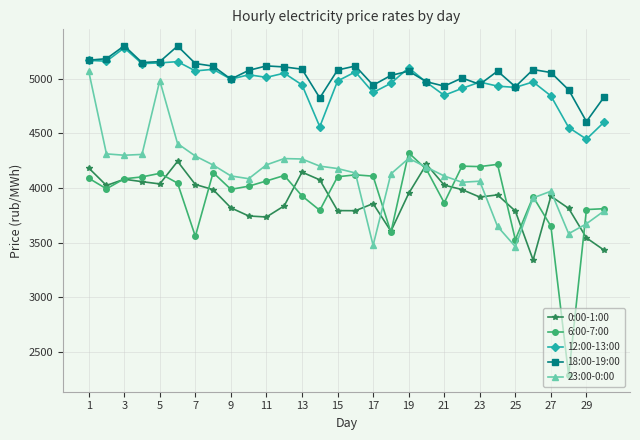

At how many categories does at least one series exceed 2860?

30